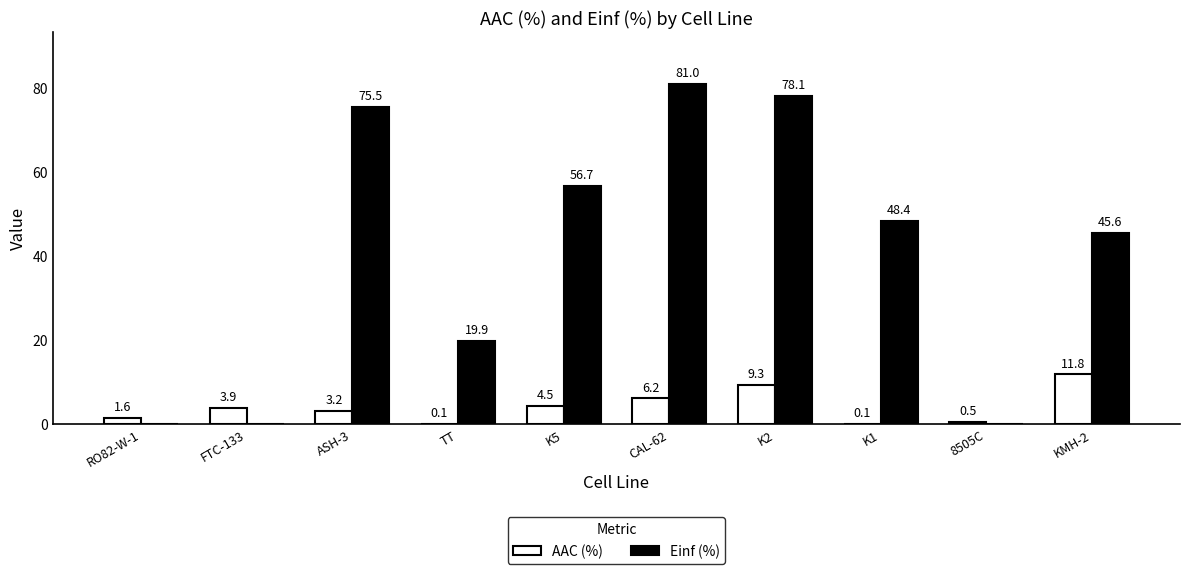

What is the sum of the Einf (%) values at RO82-W-1 and CAL-62?

81.0